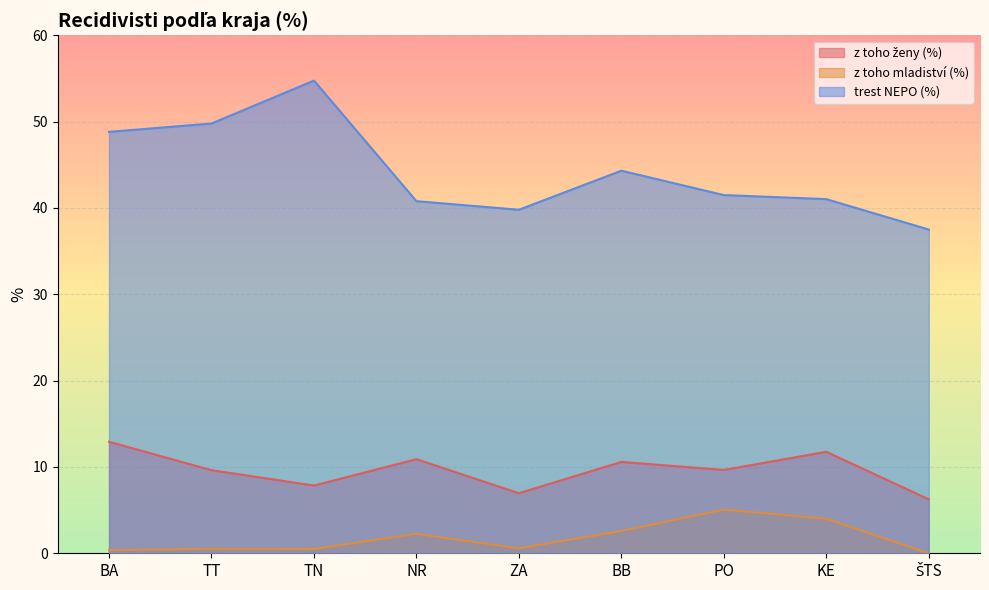

Which has a higher value, ŠTS or TN?

TN